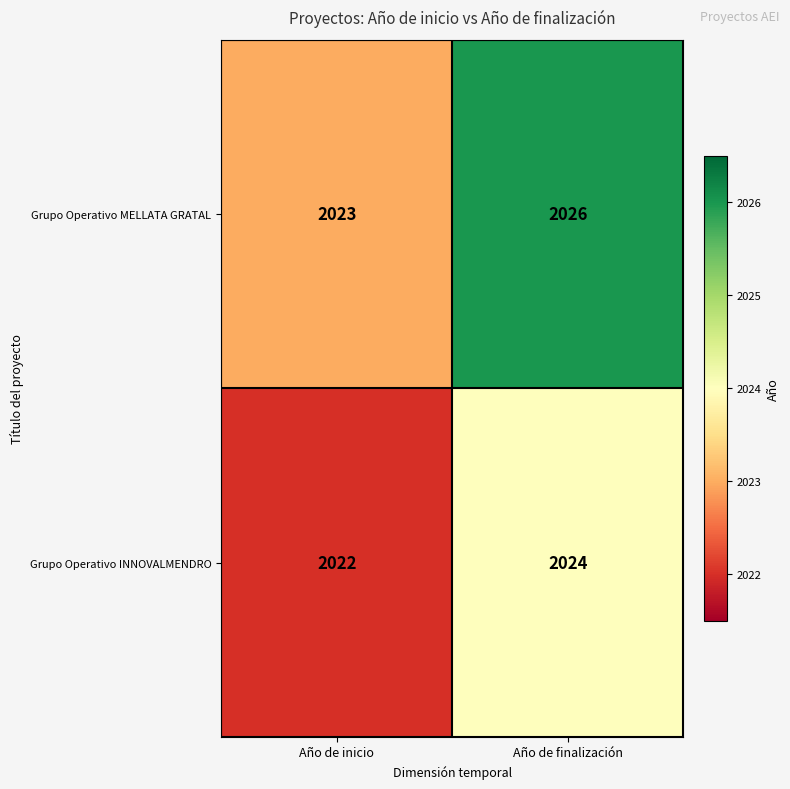

What is the smallest value displayed?

2022